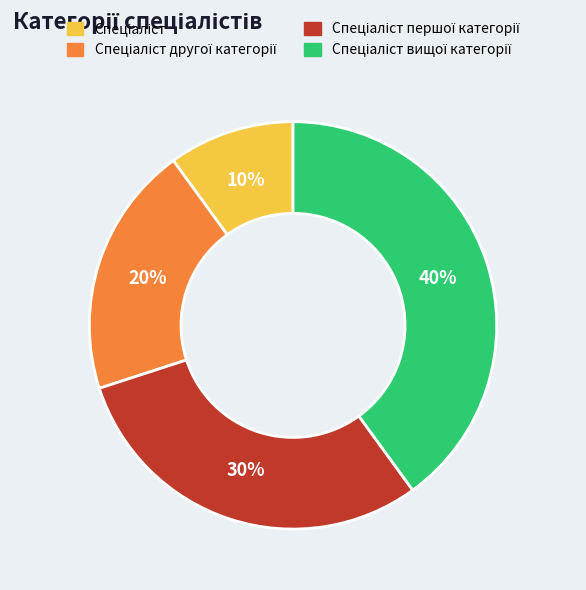

Is there a majority slice in this chart?

No